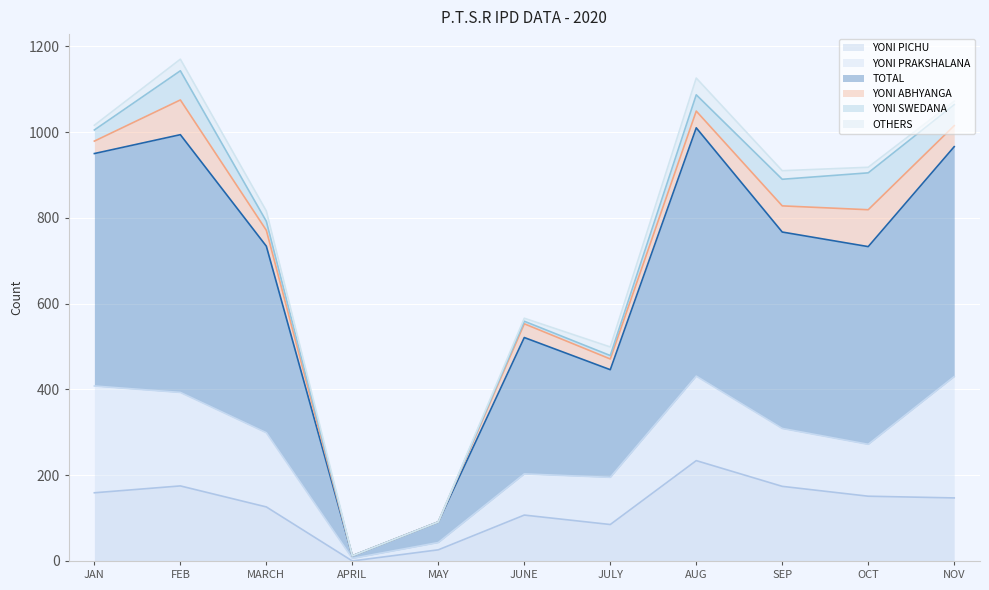

The YONI ABHYANGA series shows 69 at NOV. True or false?

False